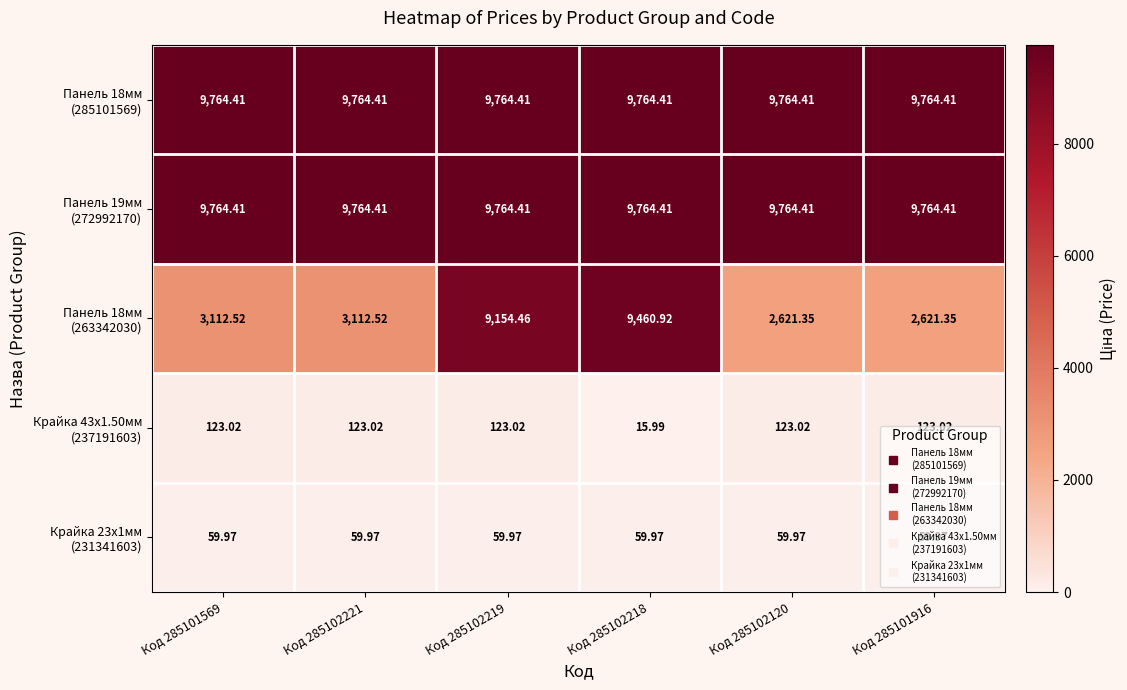

Which series has the largest range (max minus min)?

Панель 18мм (263342030)